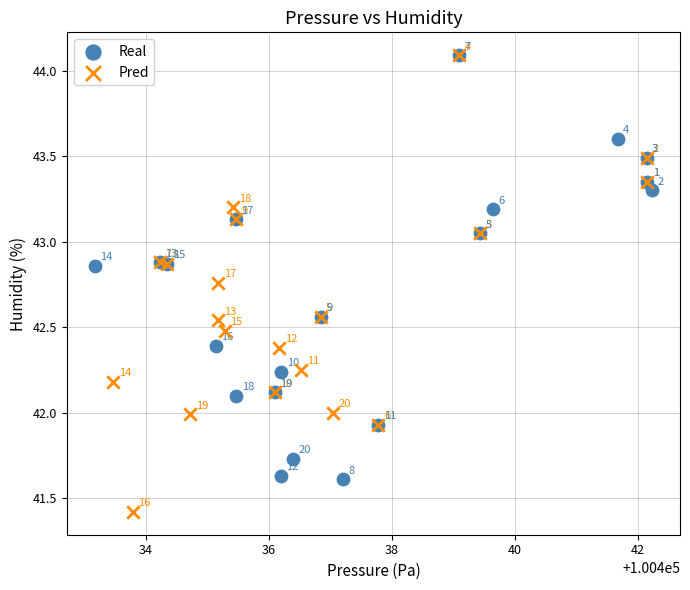

Which series reaches the minimum Y coordinate?

Pred